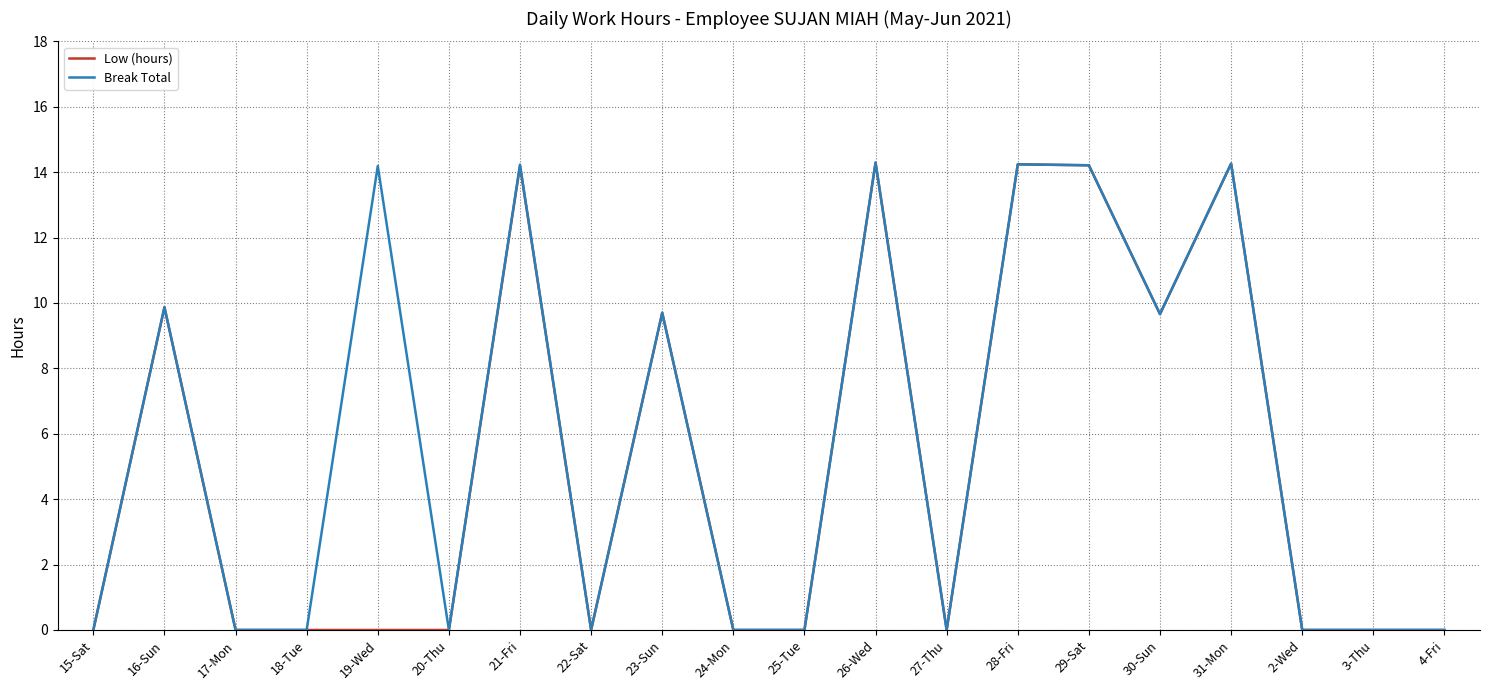

What is the maximum value shown in the chart?

14.3